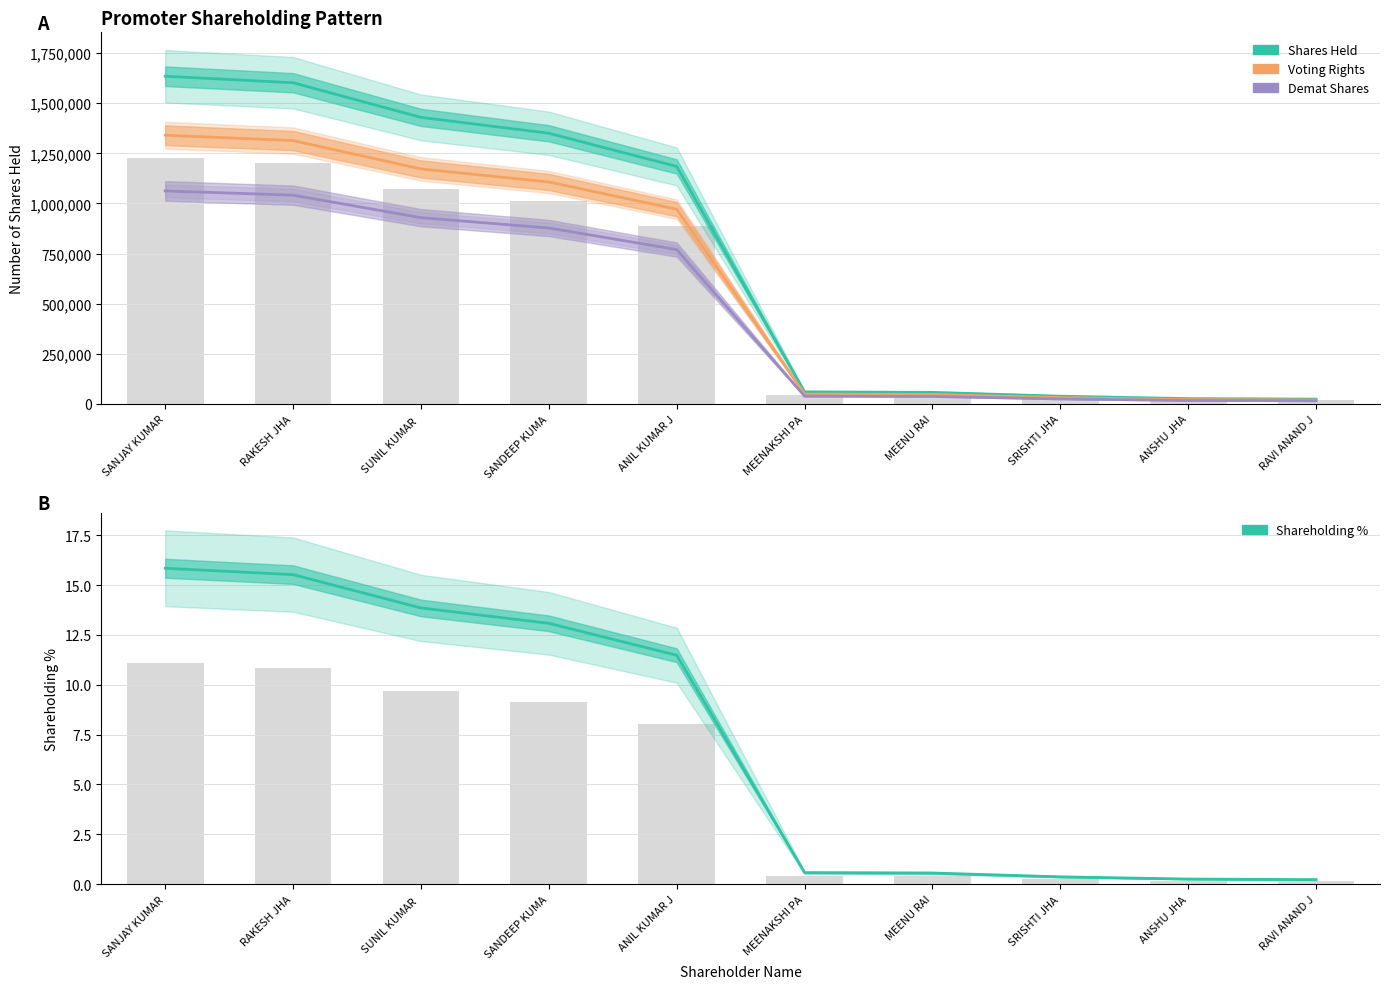

Reading left to right, list all the values displayed in this chart.

Shares Held: 1634364.0	1601964.0	1429164.0	1349964.0	1184400.0	60036.0	57636.0	38436.0	26436.0	24000.0
Voting Rights: 1340178.5	1313610.5	1171914.5	1106970.5	971208.0	49229.5	47261.5	31517.5	21677.5	19680.0
Demat Shares: 1062336.6	1041276.6	928956.6	877476.6	769860.0	39023.4	37463.4	24983.4	17183.4	15600.0
Shareholding %: 15.8	15.5	13.8	13.1	11.5	0.6	0.6	0.4	0.3	0.2